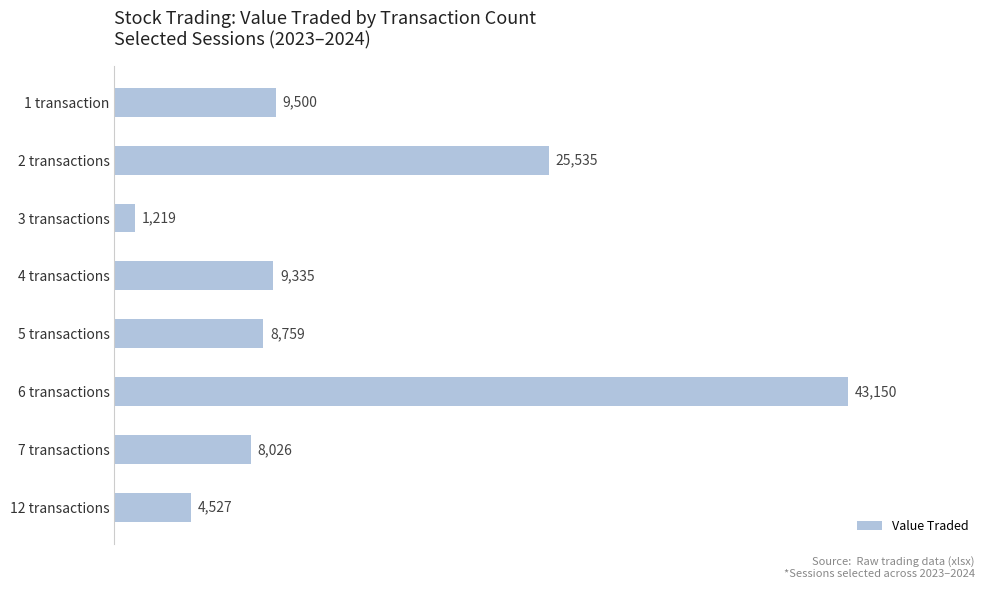

How many data points does each series have?

8